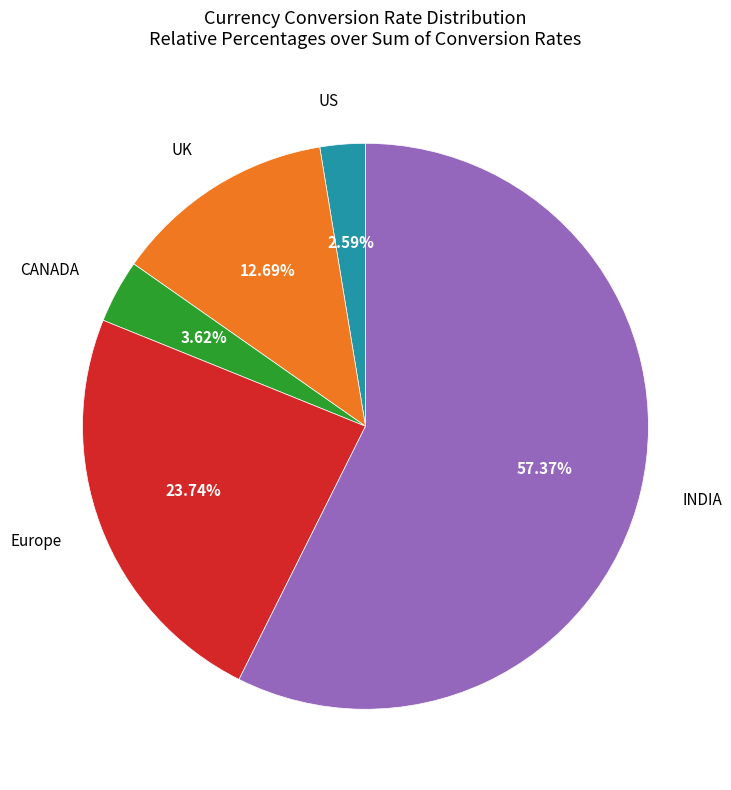

Is there a majority slice in this chart?

Yes